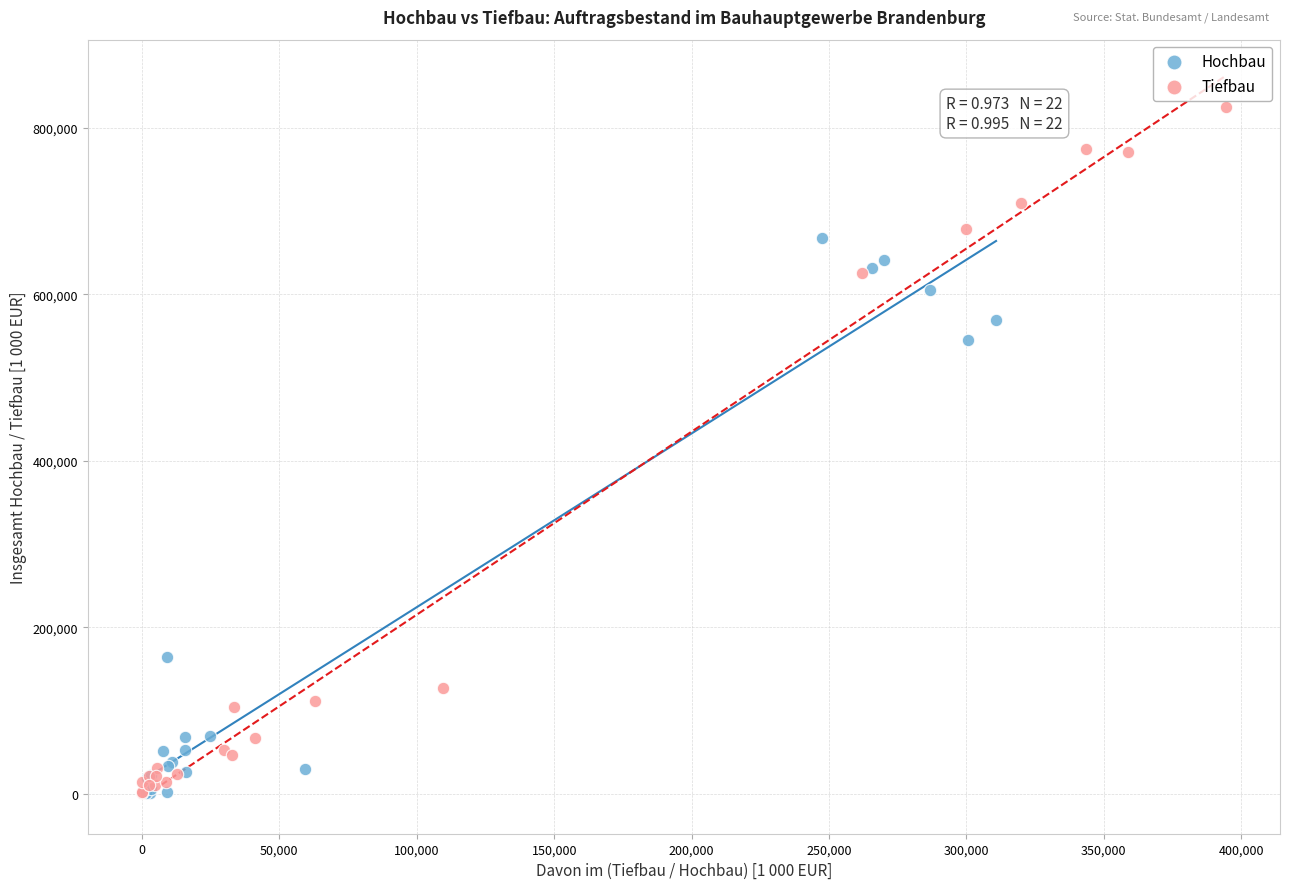

What are all the series names shown in the legend?

Hochbau, Tiefbau